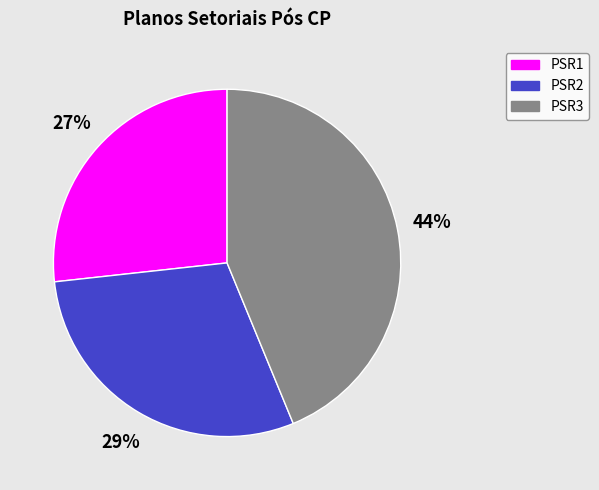

Between PSR2 and PSR3, which is larger?

PSR3